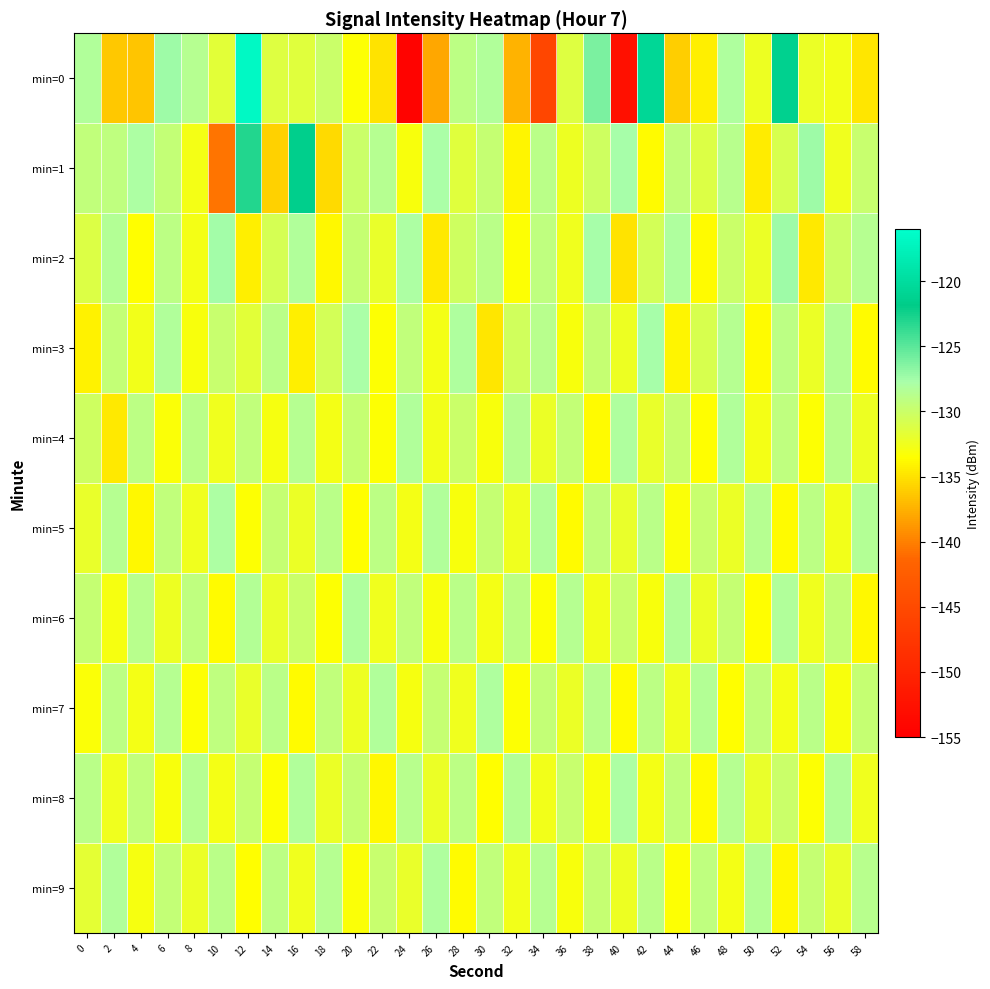

Which label corresponds to the largest value in the chart?

12